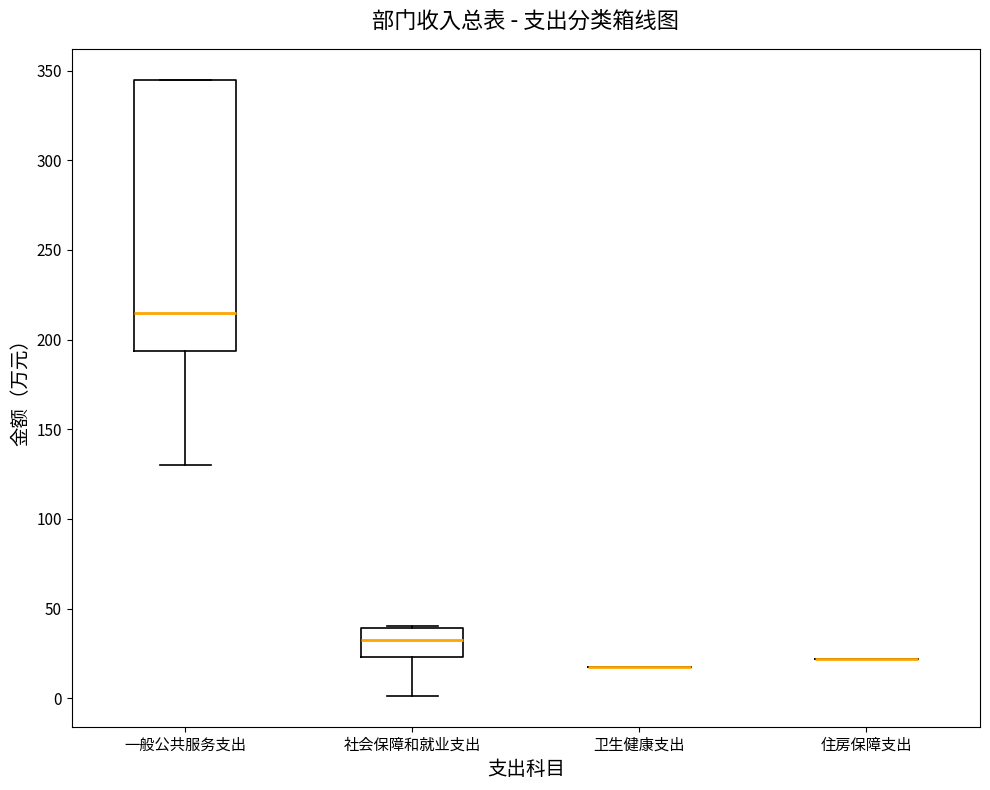

Reading left to right, read every box against the y-axis: the position of its median line, the range the box covers, and the ends of its whiskers. The values are not printed on the chart, so give them approximately, as read against the axis.

一般公共服务支出: median 215, box 195 to 345, whiskers 130 to 345
社会保障和就业支出: median 35, box 25 to 40, whiskers 0 to 40
卫生健康支出: box collapsed to a line at 15, whiskers 15 to 15
住房保障支出: box collapsed to a line at 20, whiskers 20 to 20